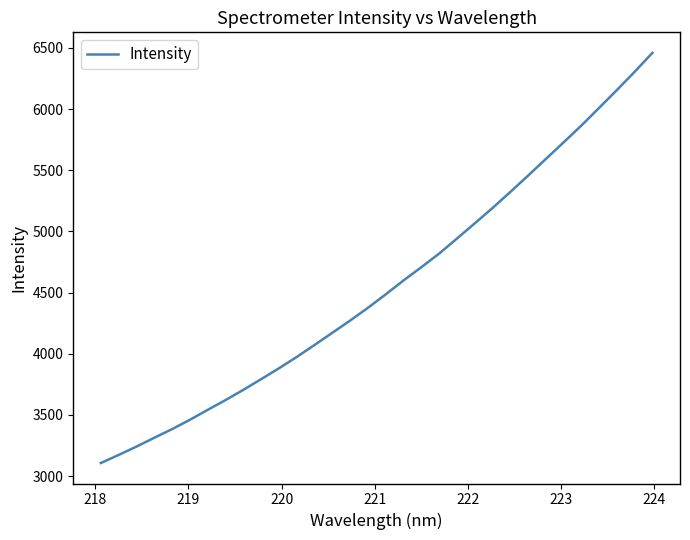

What is the greatest value displayed?

6459.6